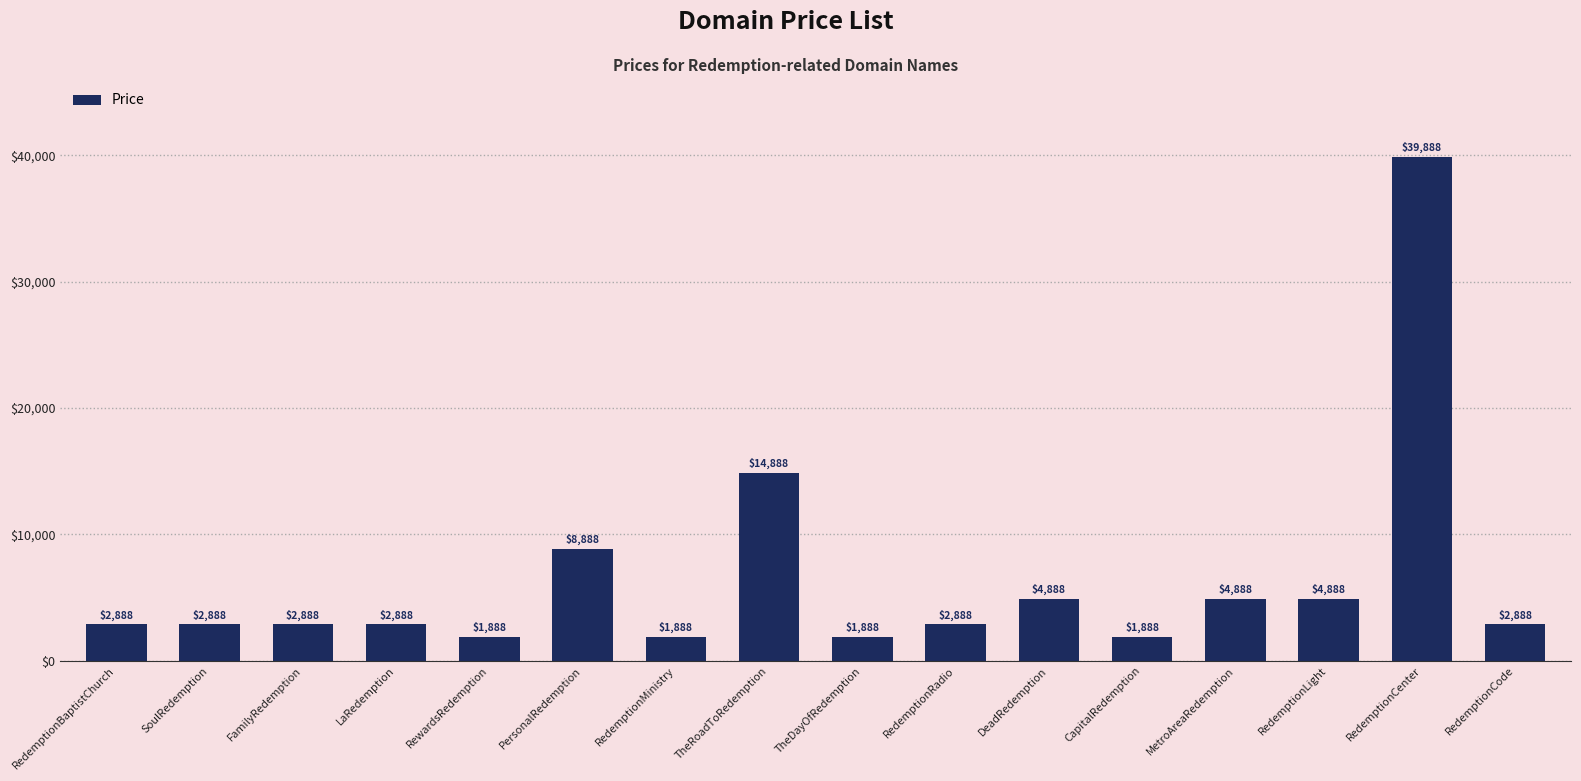

What position from the right is RewardsRedemption?

12